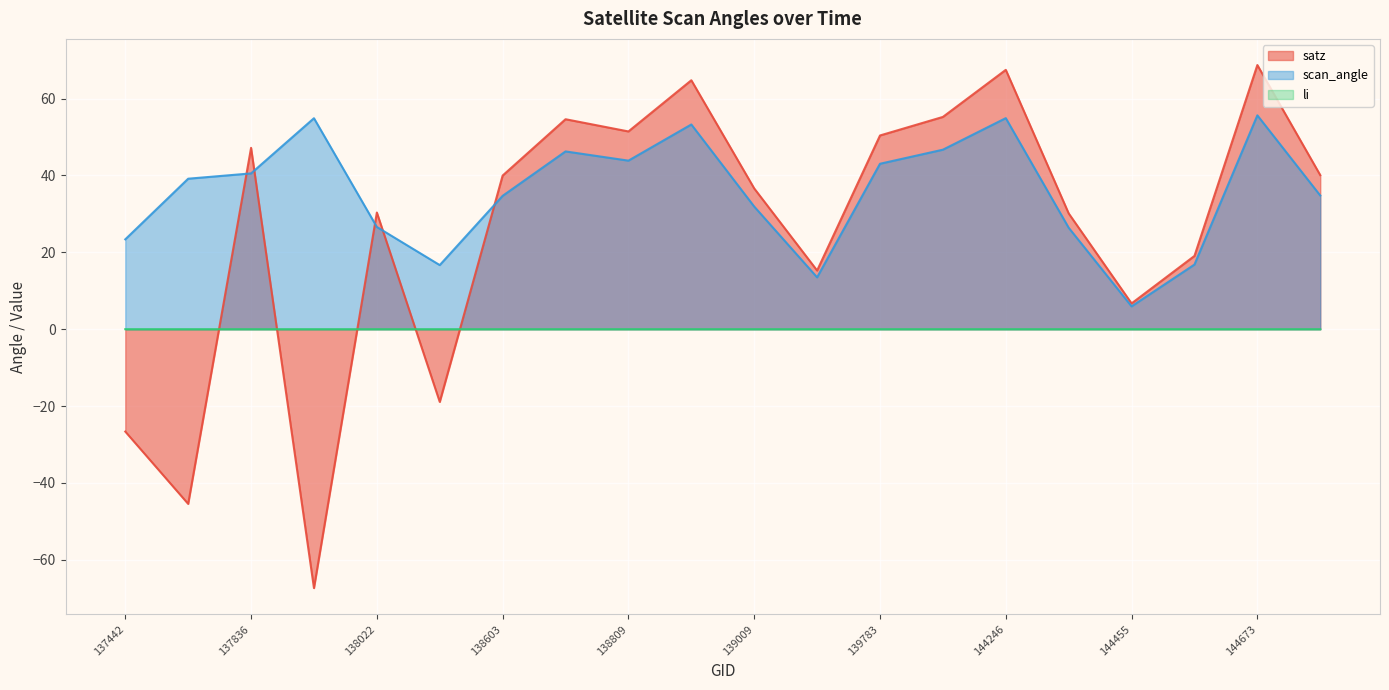

Is it true that scan_angle equals 46.3 at 138796?

True